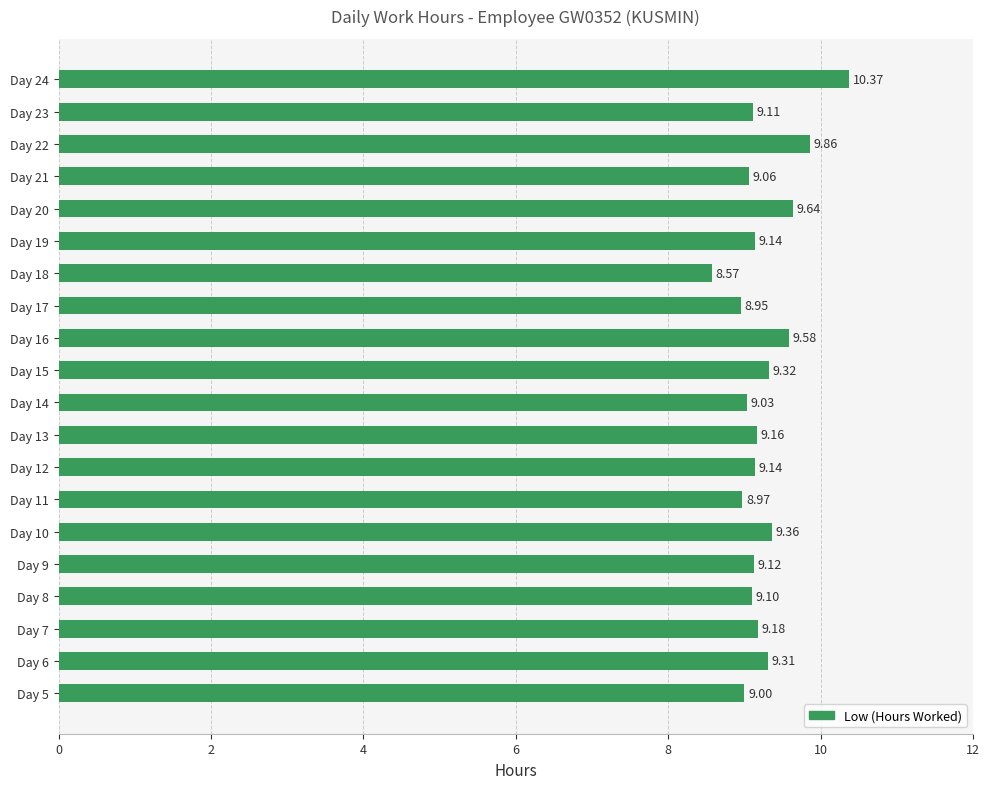

What is the sum of all values?

185.0